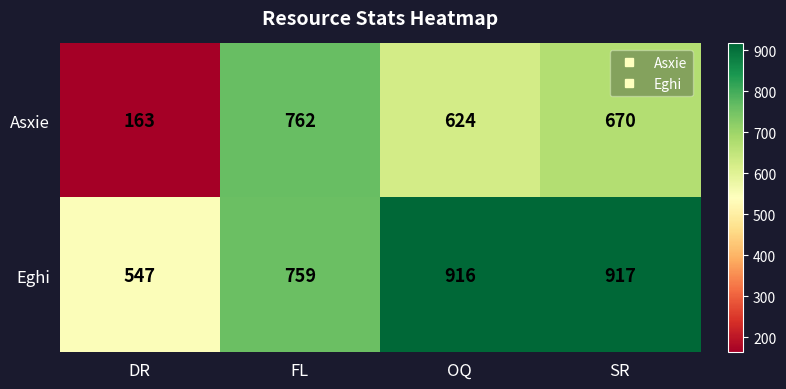

Reading left to right, extract all data points from this chart.

Asxie: DR=163	FL=762	OQ=624	SR=670
Eghi: DR=547	FL=759	OQ=916	SR=917